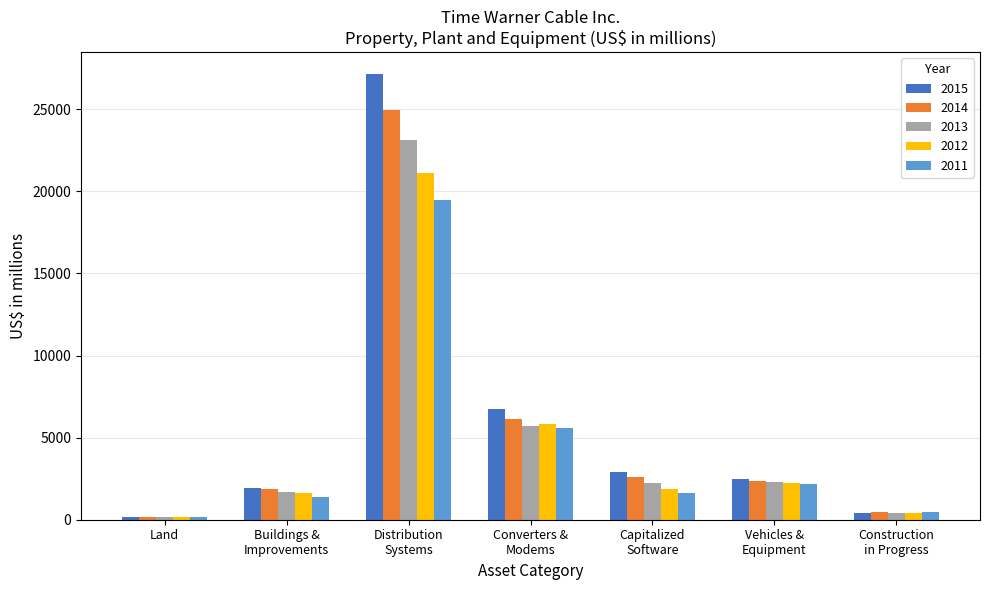

Where is 2014 nearest to the value 12562?

Converters &
Modems